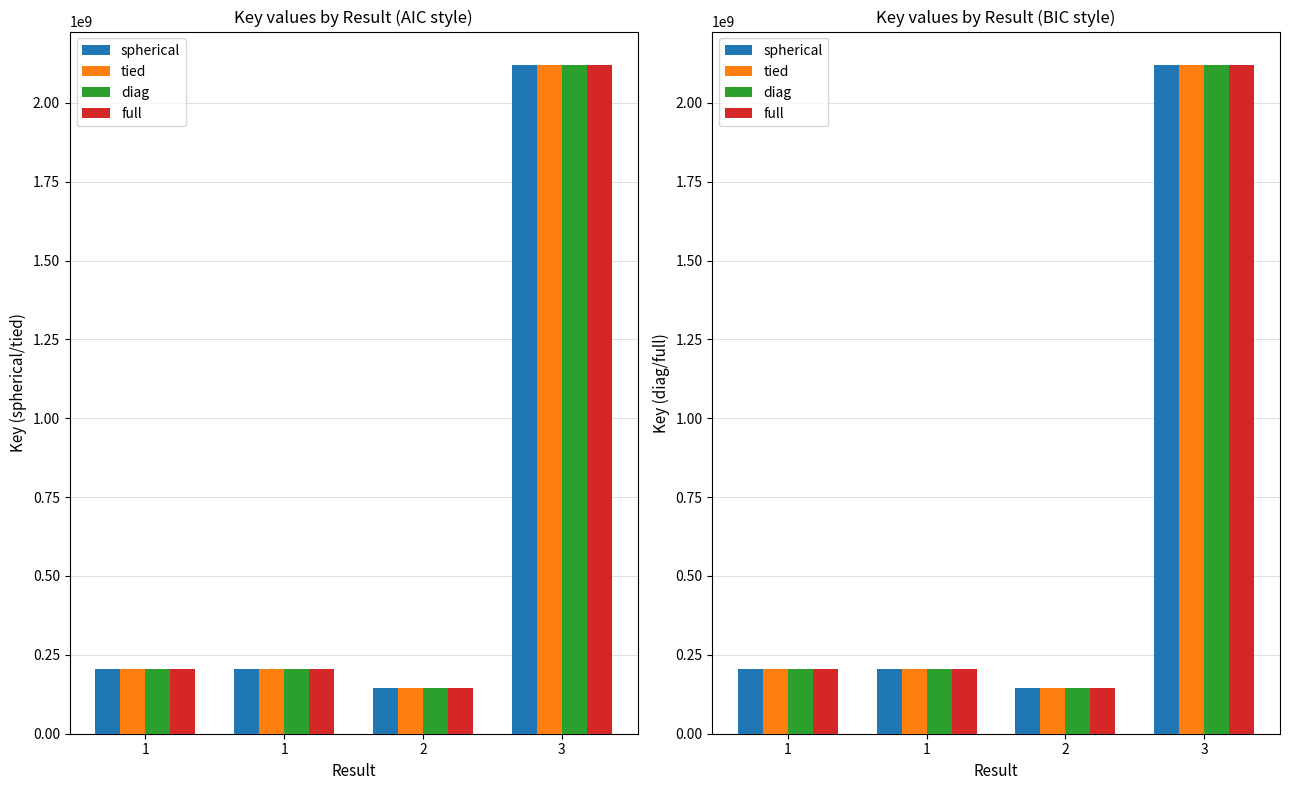

What is the sum of the tied values at 2 and 1?

351027150